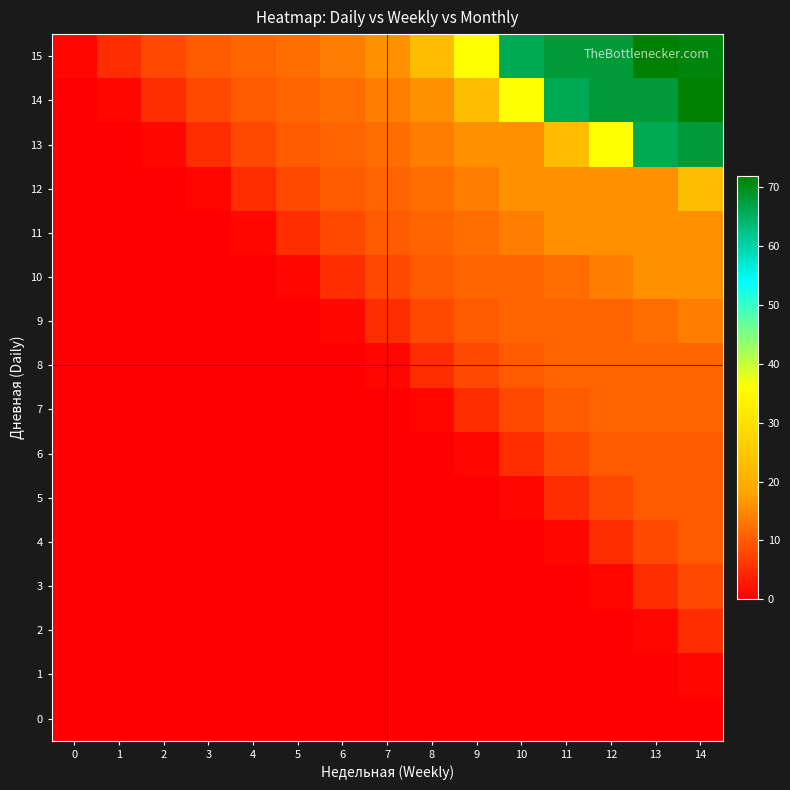

How many data points does each series have?

15